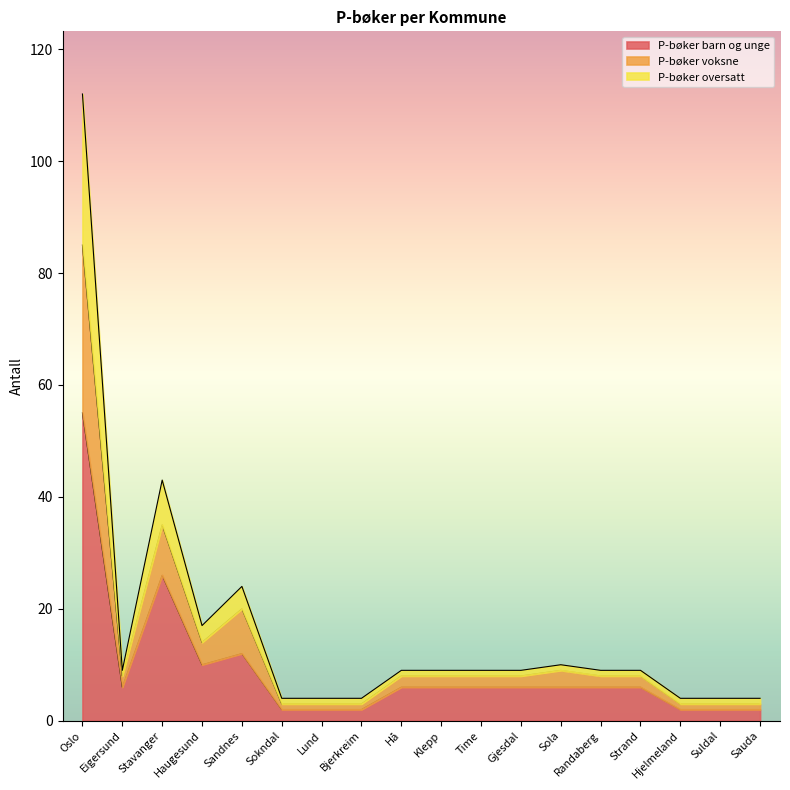

True or false: P-bøker barn og unge and P-bøker oversatt intersect in this chart.

False